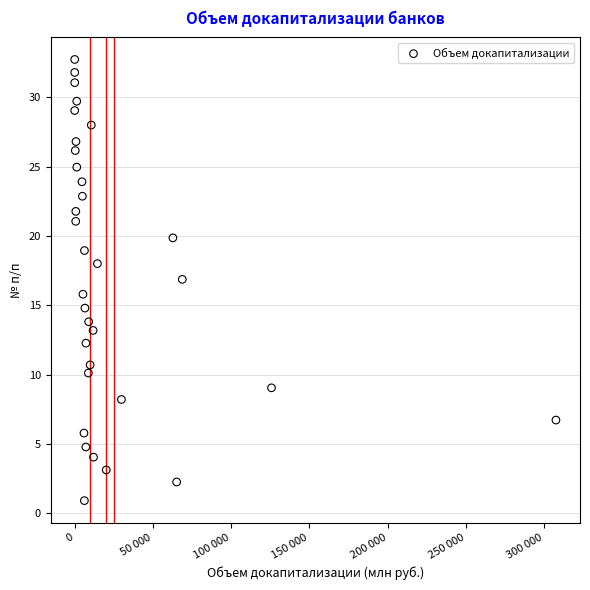

What is the range of Y values (max minus min)?

31.8